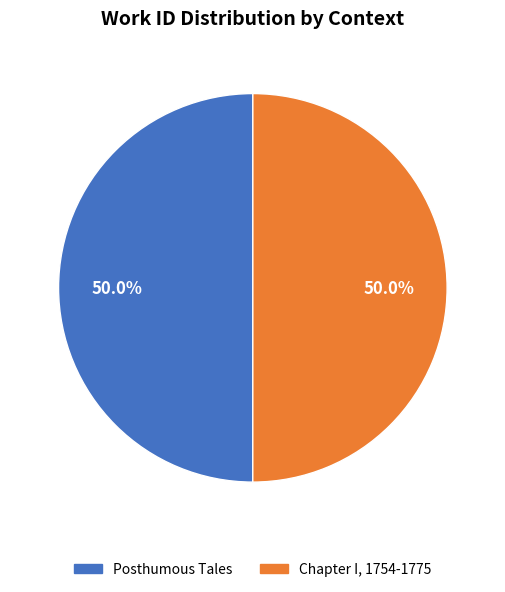

Count the number of slices in the pie.

2